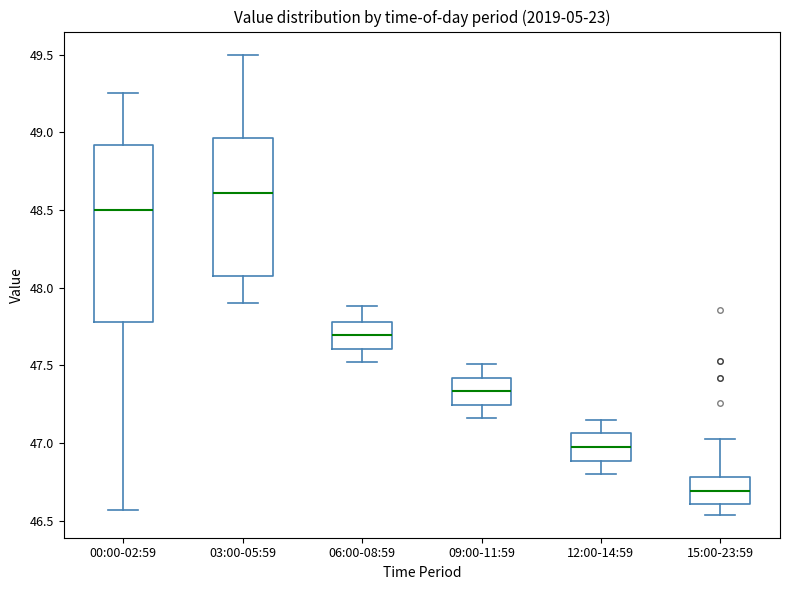

Reading left to right, read every box against the y-axis: the position of its median line, the range the box covers, and the ends of its whiskers. The values are not printed on the chart, so give them approximately, as read against the axis.

00:00-02:59: median 48.50, box 47.80 to 48.90, whiskers 46.55 to 49.25
03:00-05:59: median 48.60, box 48.05 to 48.95, whiskers 47.90 to 49.50
06:00-08:59: median 47.70, box 47.60 to 47.80, whiskers 47.50 to 47.90
09:00-11:59: median 47.35, box 47.25 to 47.40, whiskers 47.15 to 47.50
12:00-14:59: median 47.00, box 46.90 to 47.05, whiskers 46.80 to 47.15
15:00-23:59: median 46.70, box 46.60 to 46.80, whiskers 46.55 to 47.05